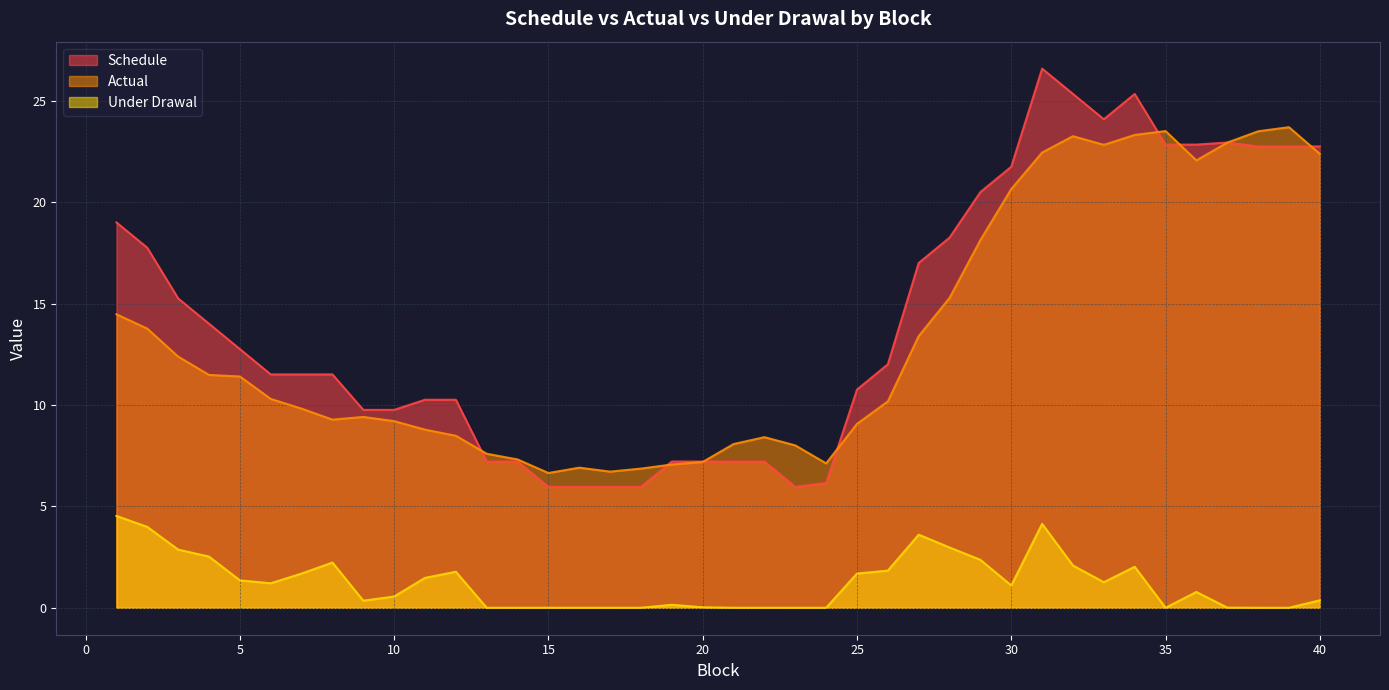

Is the value of Actual at 13 greater than the value of Schedule at 20?

Yes